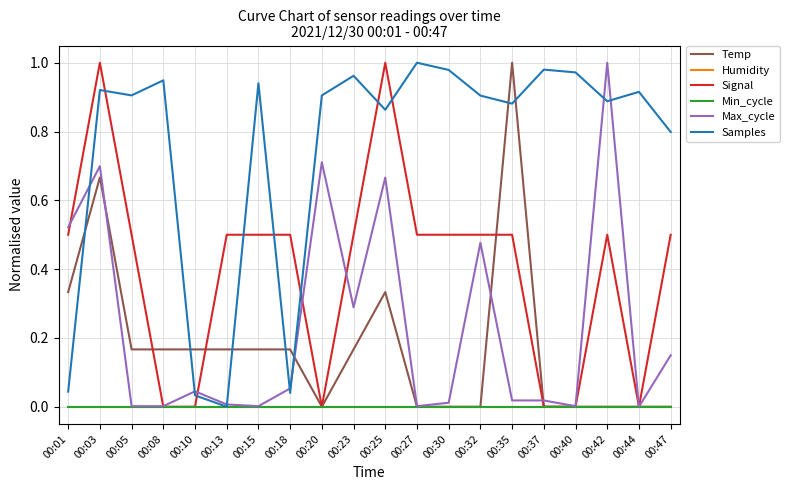

Is it true that Samples equals 0.3 at 00:08?

False